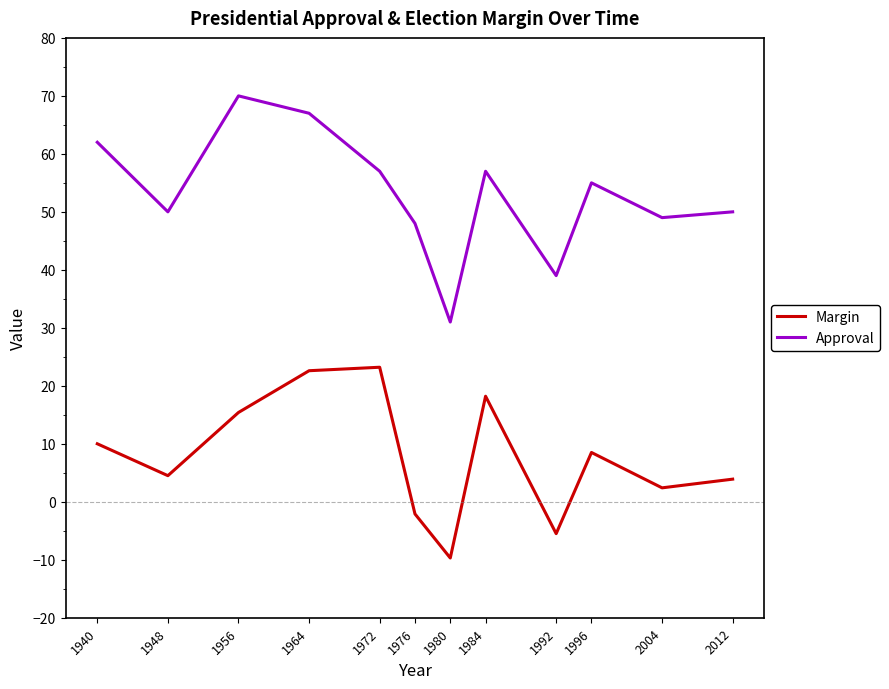

Count the number of data series in this chart.

2